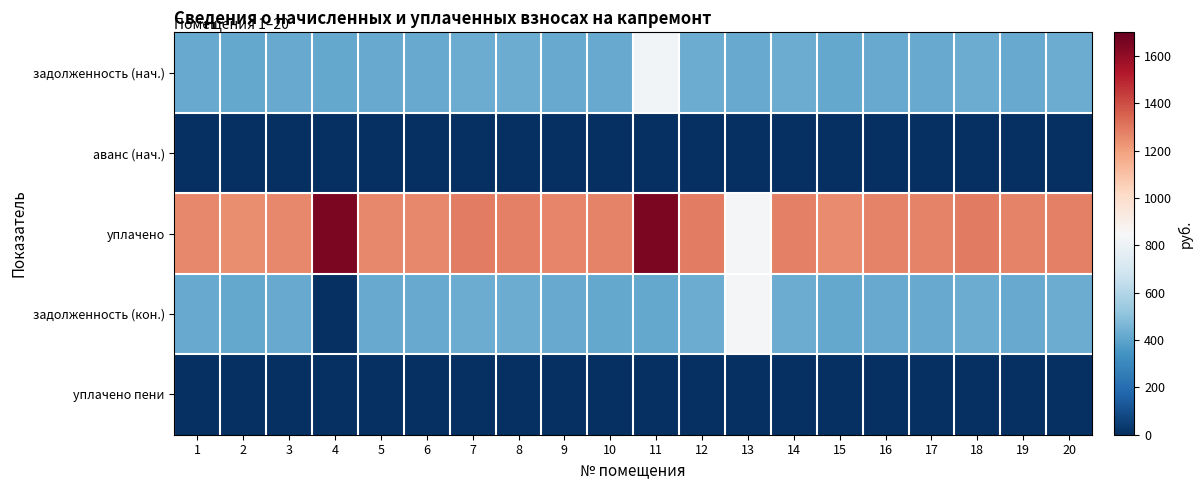

What is the greatest value displayed?

1653.1